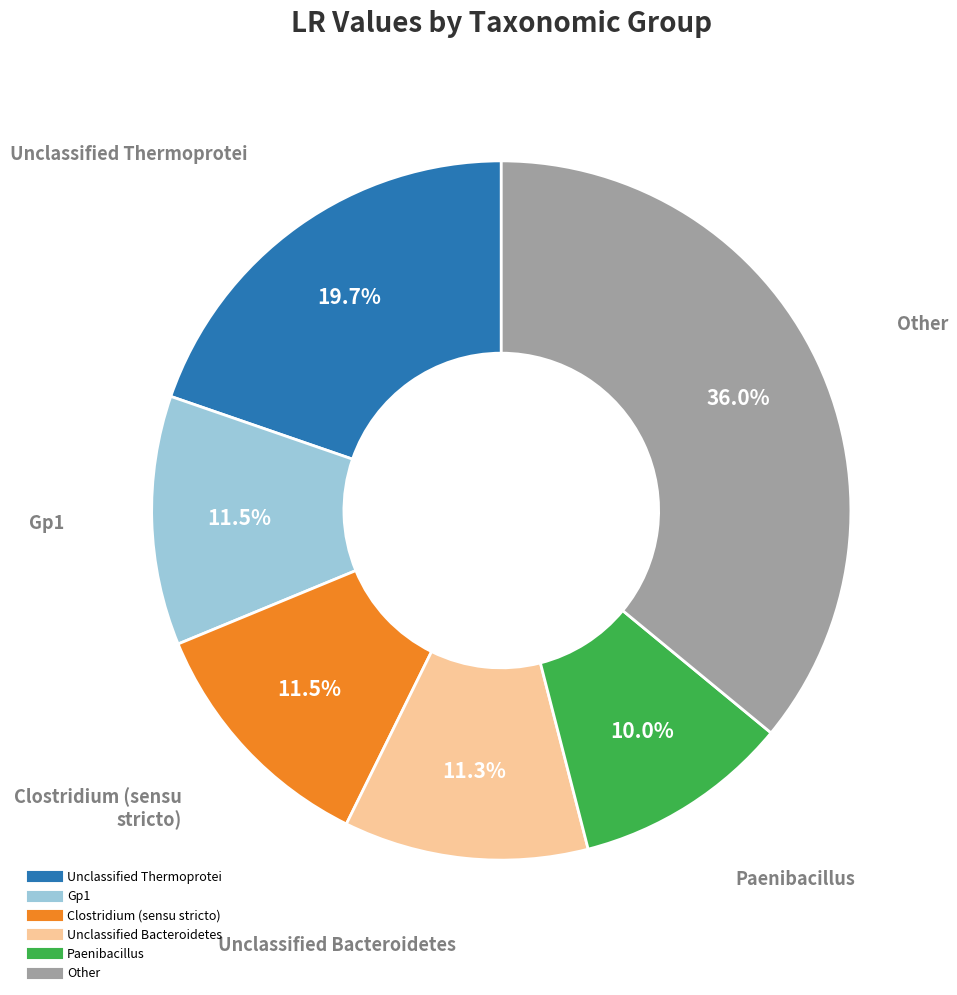

Does any single category account for the majority?

No